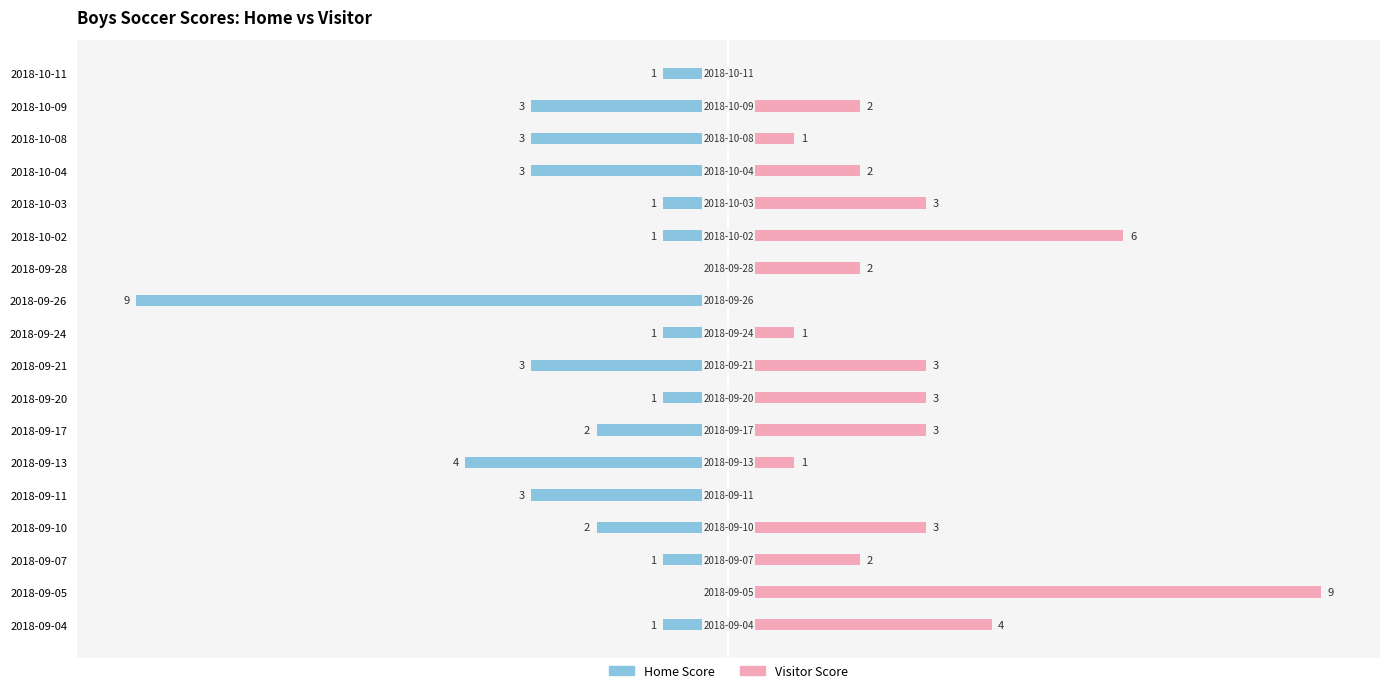

The Visitor Score series shows 2 at 2018-09-10. True or false?

False